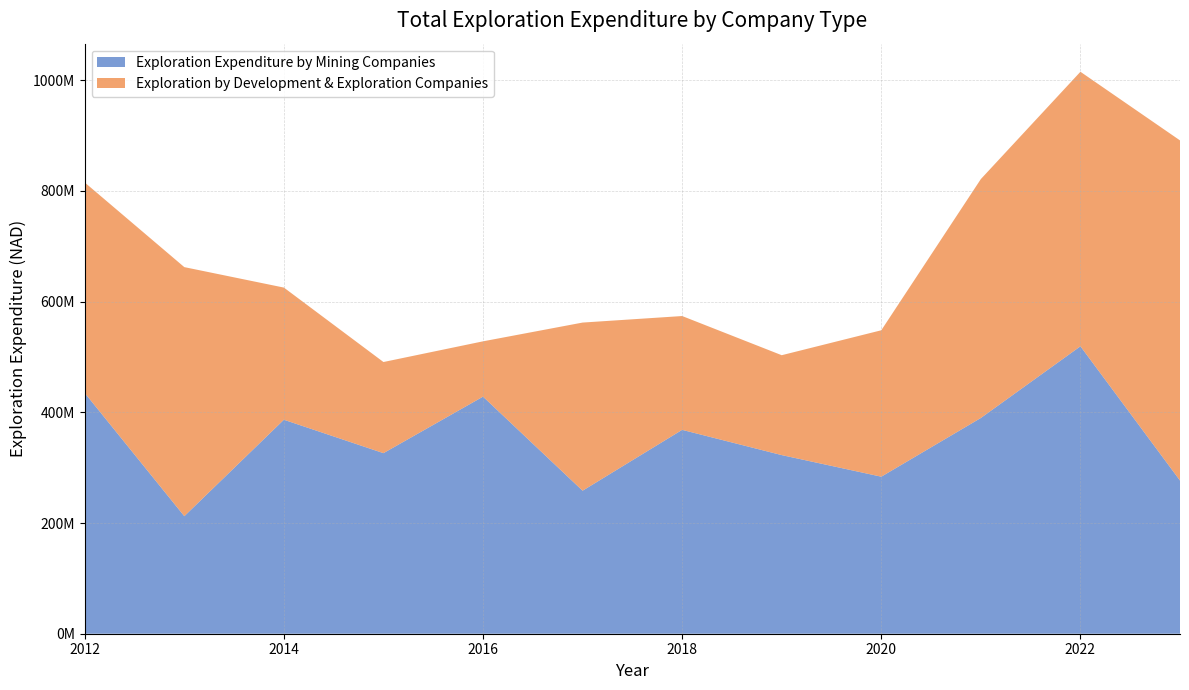

Reading left to right, extract all data points from this chart.

Exploration Expenditure by Mining Companies: 434868147.0	212347212.0	386581245.0	326235026.0	428321044.0	258382274.0	368323700.0	322712254.0	283707786.0	389792960.0	519286371.7	276750351.0
Exploration by Development & Exploration Companies: 380388698.0	449985966.0	238795789.0	164651767.6	99933277.0	303777146.0	205639400.0	180482422.0	264537270.8	431647879.0	495995167.4	614535874.0